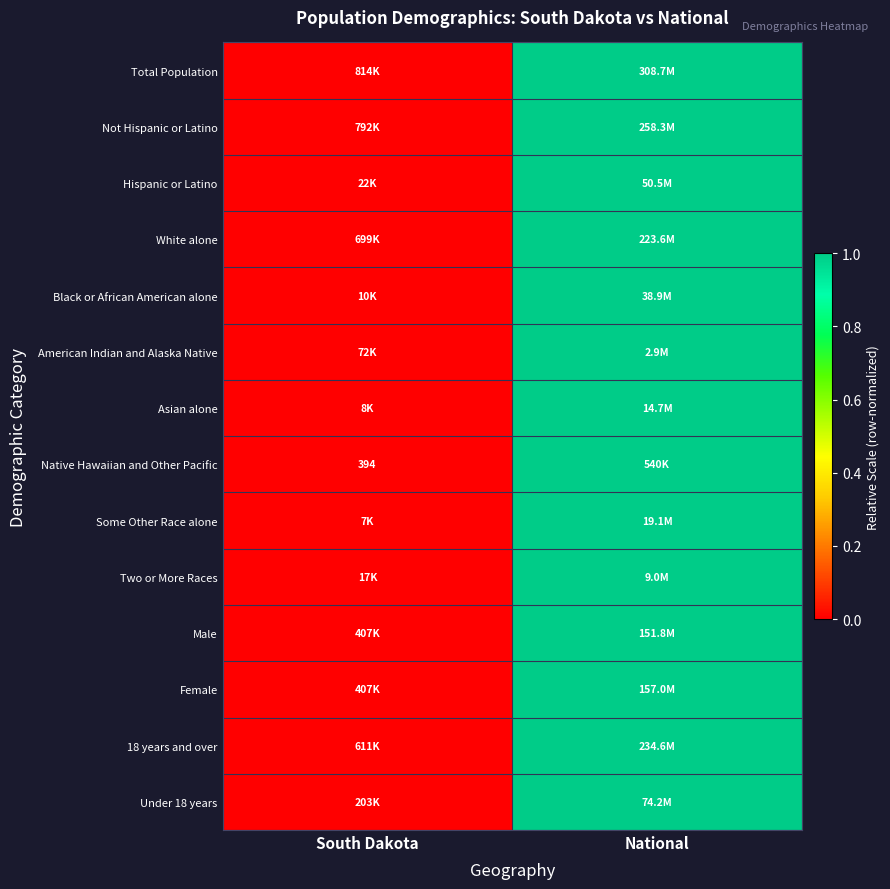

What is the difference between the Hispanic or Latino values at South Dakota and National?

1